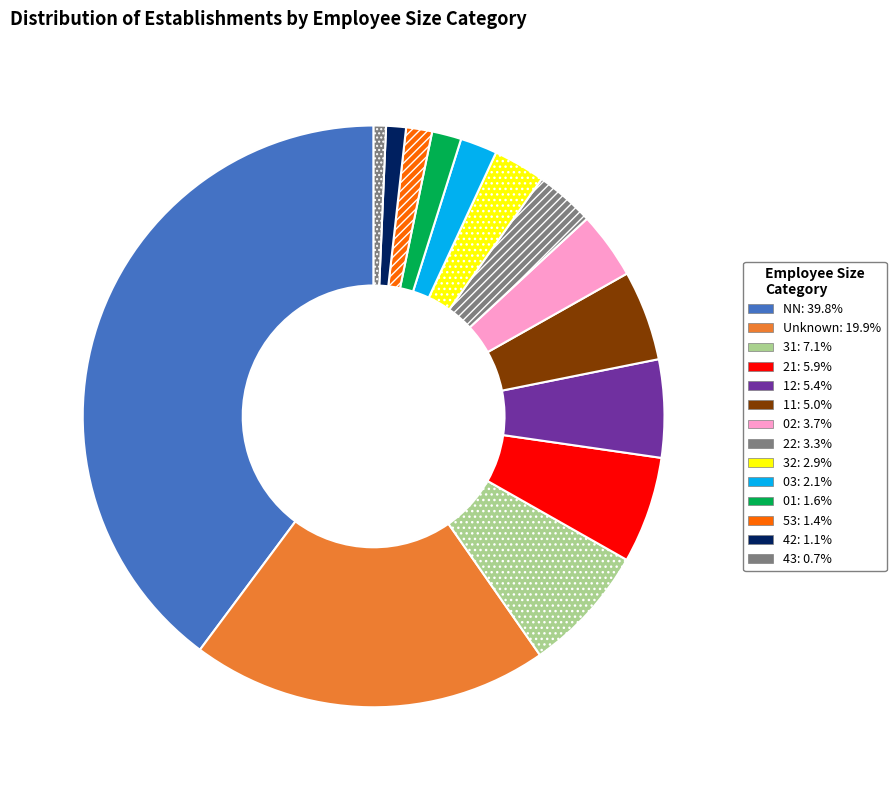

Which category has the biggest portion of the pie?

NN